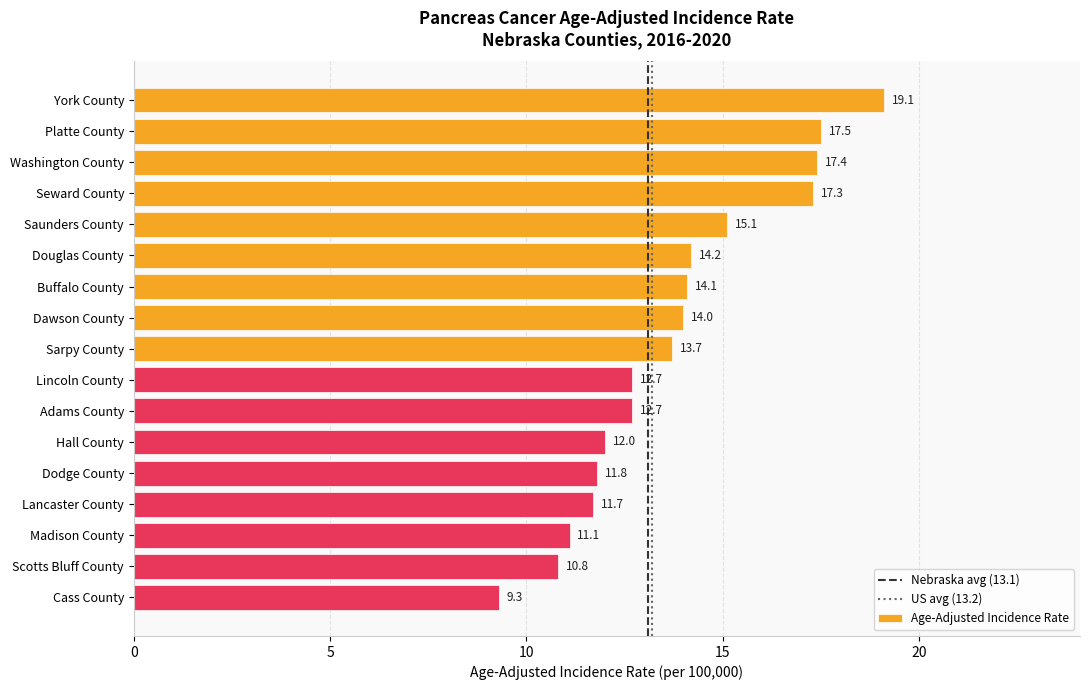

The chart shows a value of 17.1 at Adams County. True or false?

False